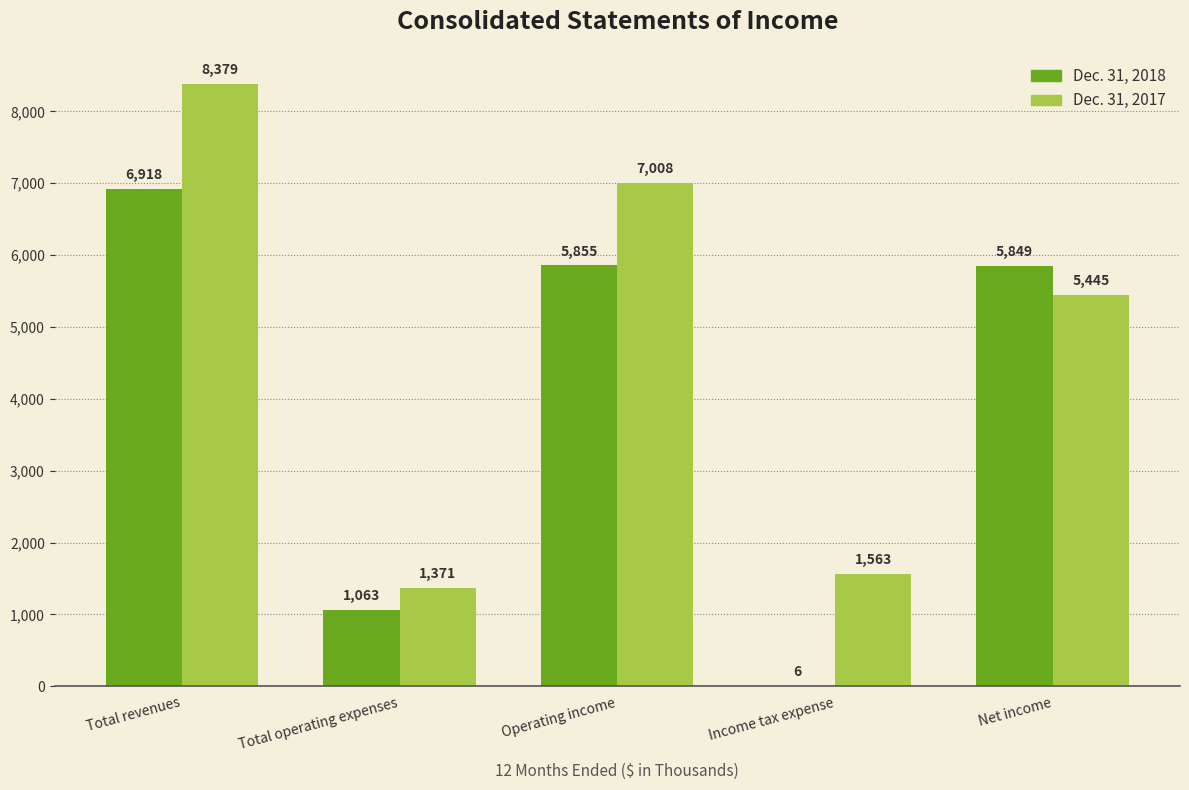

Which series has the widest spread of values?

Dec. 31, 2017